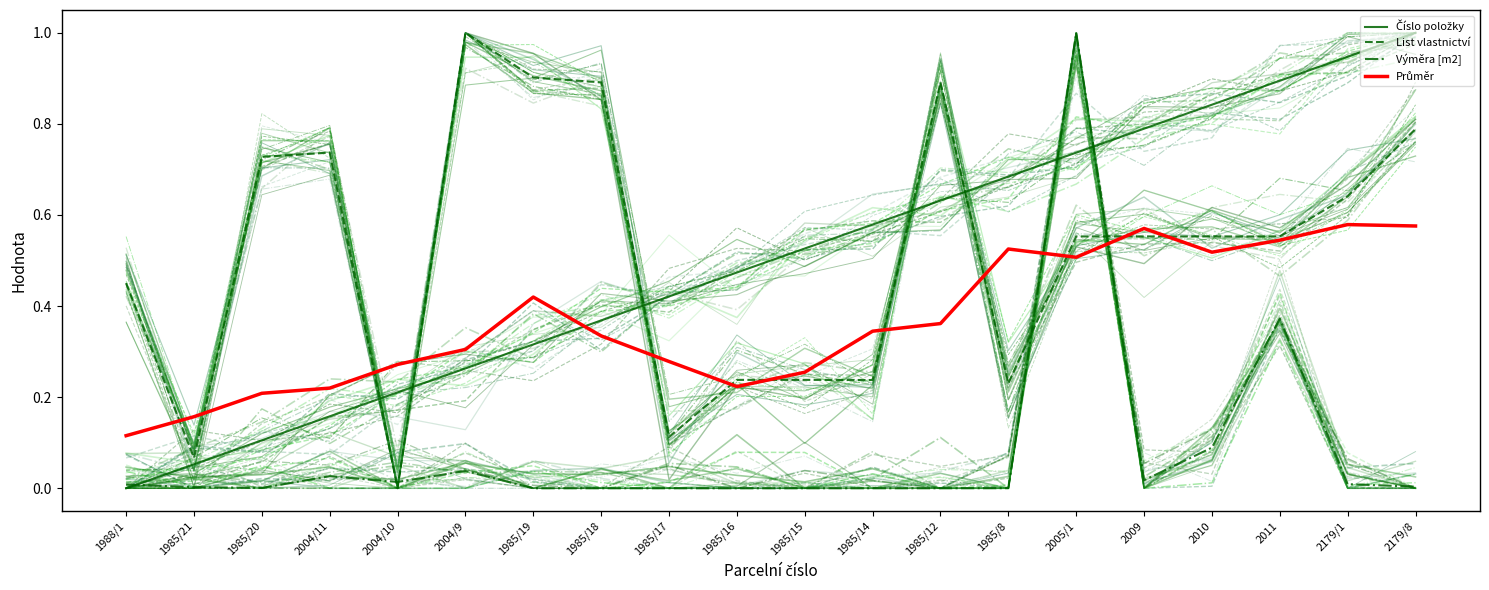

Reading left to right, transcribe all the data shown in this chart.

Číslo položky: 0.0	0.1	0.1	0.2	0.2	0.3	0.3	0.4	0.4	0.5	0.5	0.6	0.6	0.7	0.7	0.8	0.8	0.9	0.9	1.0
List vlastnictví: 0.5	0.1	0.7	0.7	0.0	1.0	0.9	0.9	0.1	0.2	0.2	0.2	0.9	0.2	0.6	0.6	0.6	0.6	0.6	0.8
Výměra [m2]: 0.0	0.0	0.0	0.0	0.0	0.0	0.0	0.0	0.0	0.0	0.0	0.0	0.0	0.0	1.0	0.0	0.1	0.4	0.0	0.0
Průměr: 0.1	0.2	0.2	0.2	0.3	0.3	0.4	0.3	0.3	0.2	0.3	0.3	0.4	0.5	0.5	0.6	0.5	0.5	0.6	0.6